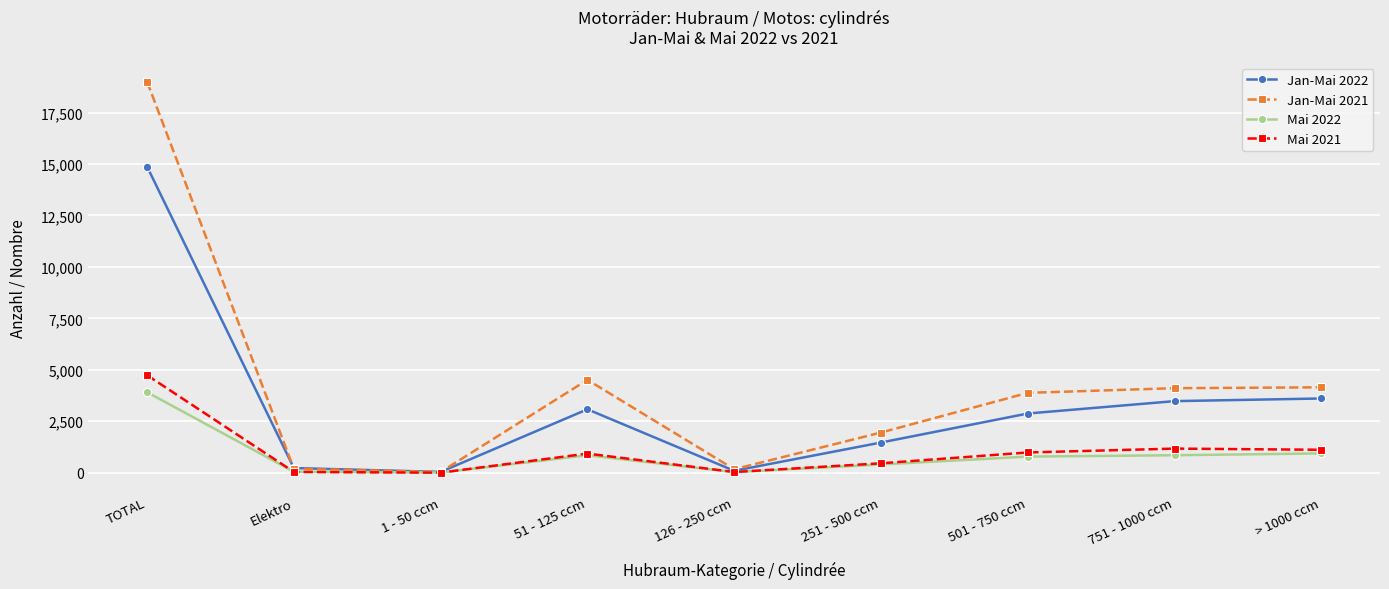

What value does the Jan-Mai 2021 series have at Elektro, to the nearest 10?

190